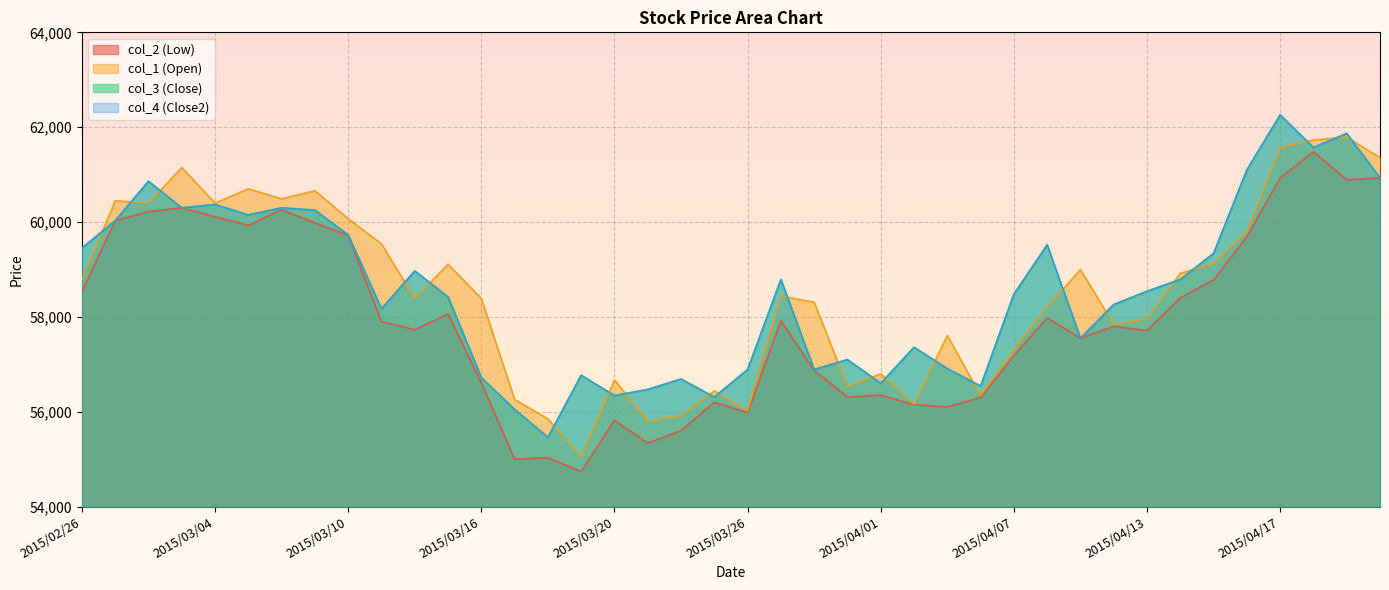

How many lines are shown in the chart?

4